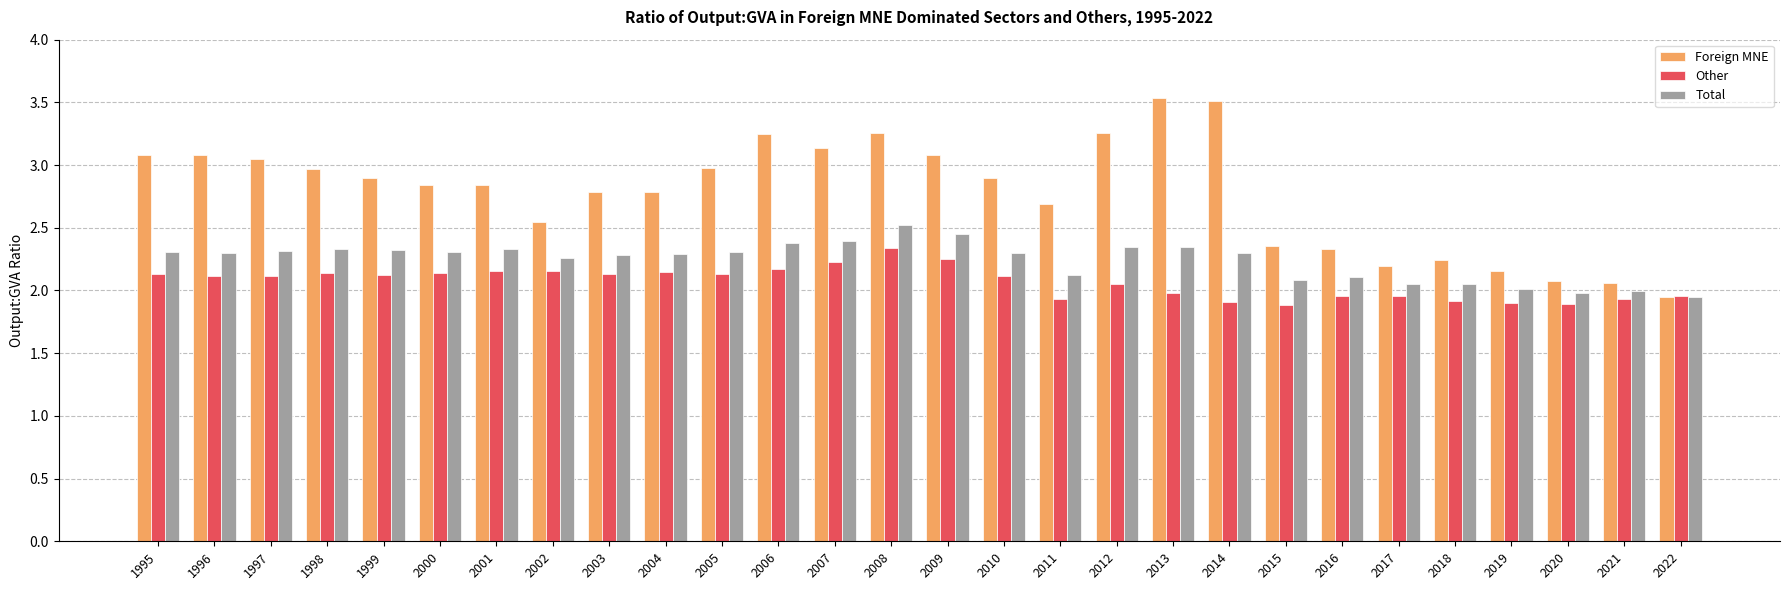

Rank the series by their average value, from lowest to highest.

Other, Total, Foreign MNE